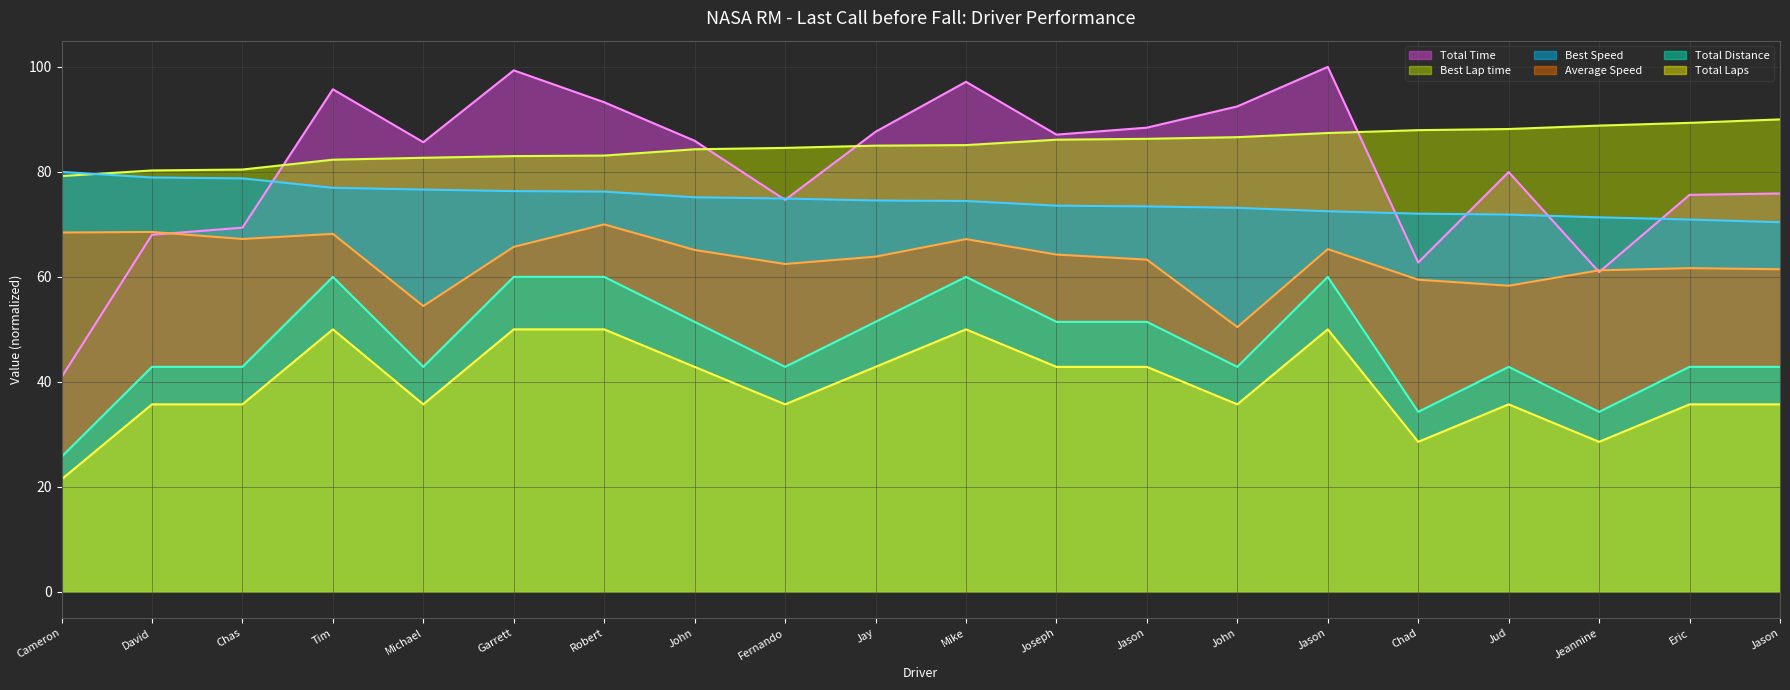

What is the label of the 19th point from the left?

Eric